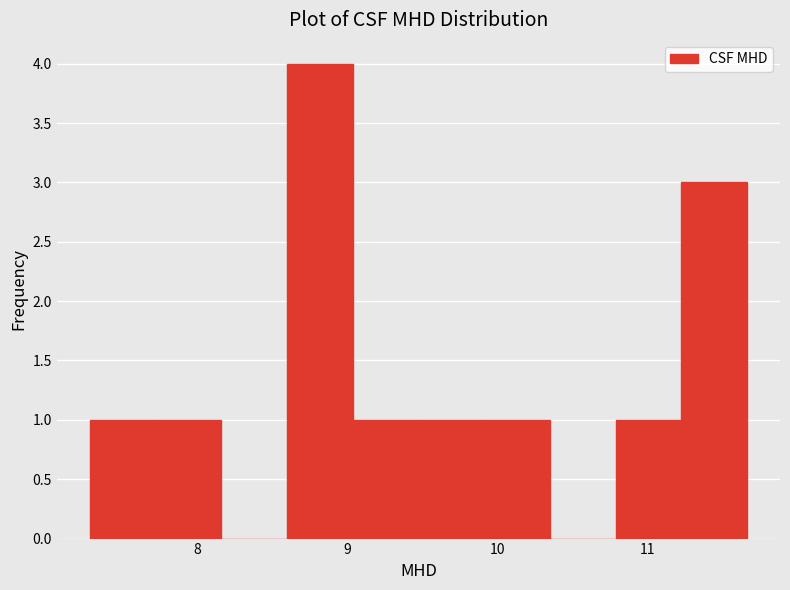

Reading left to right, list every bar in this chart as the range it spans on the x-axis followed by its height. Neither the bar edges nor the heights are printed on the chart, so give them approximately, as read against the axes.

7.3 to 7.7: 1
7.7 to 8.2: 1
8.2 to 8.6: 0
8.6 to 9.0: 4
9.0 to 9.5: 1
9.5 to 9.9: 1
9.9 to 10.3: 1
10.3 to 10.8: 0
10.8 to 11.2: 1
11.2 to 11.7: 3